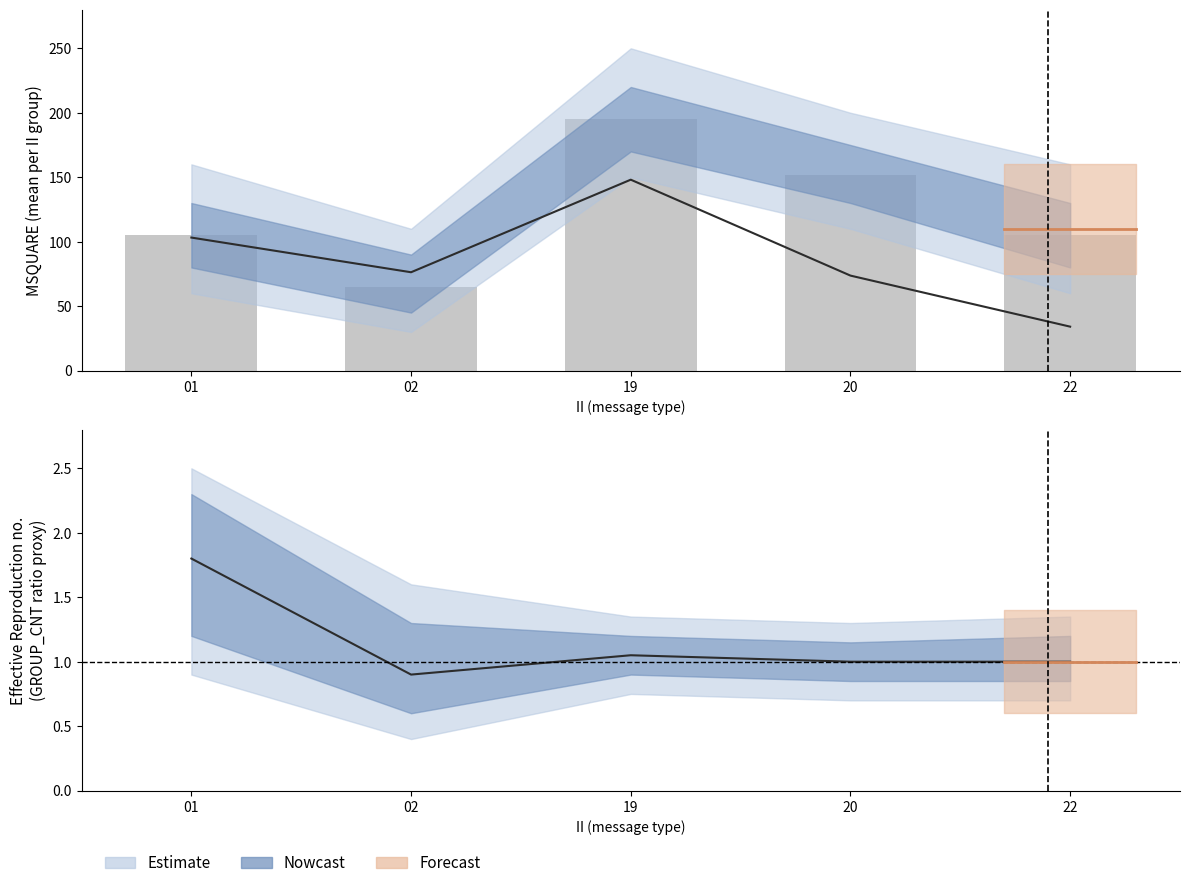

How many series are shown in this chart?

3